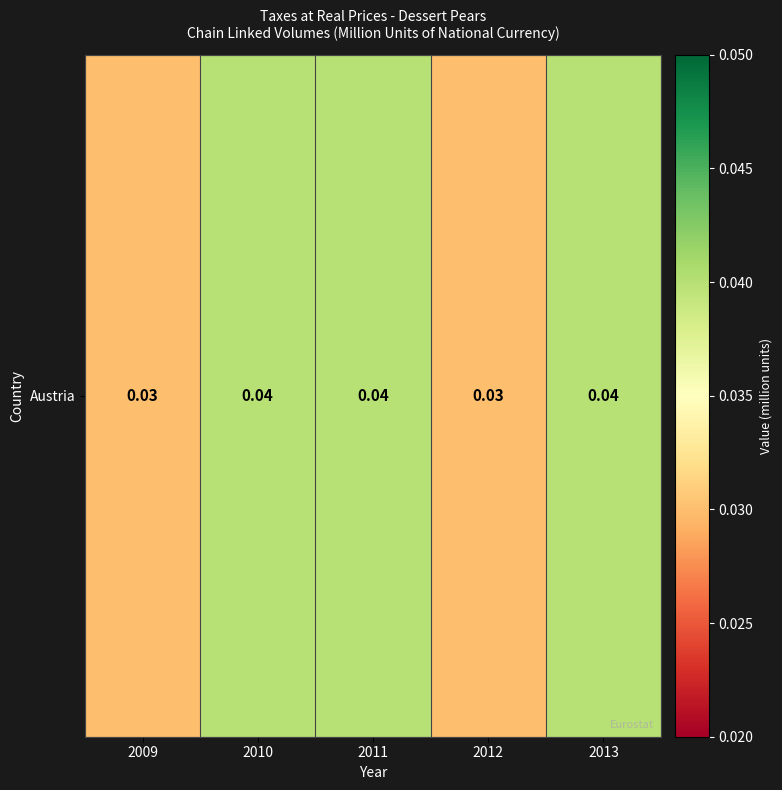

At which label is the value closest to 0?

2009